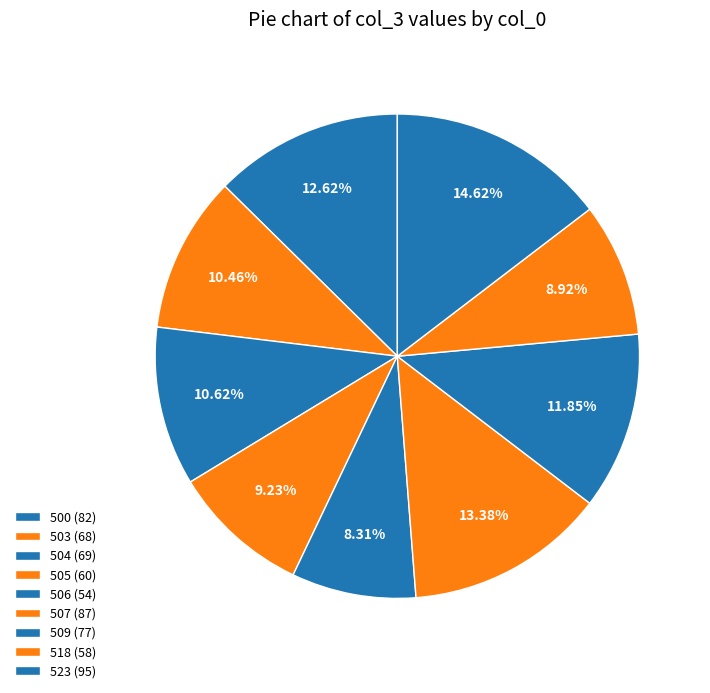

What is the ratio of the value at 503 to the value at 509?

0.9